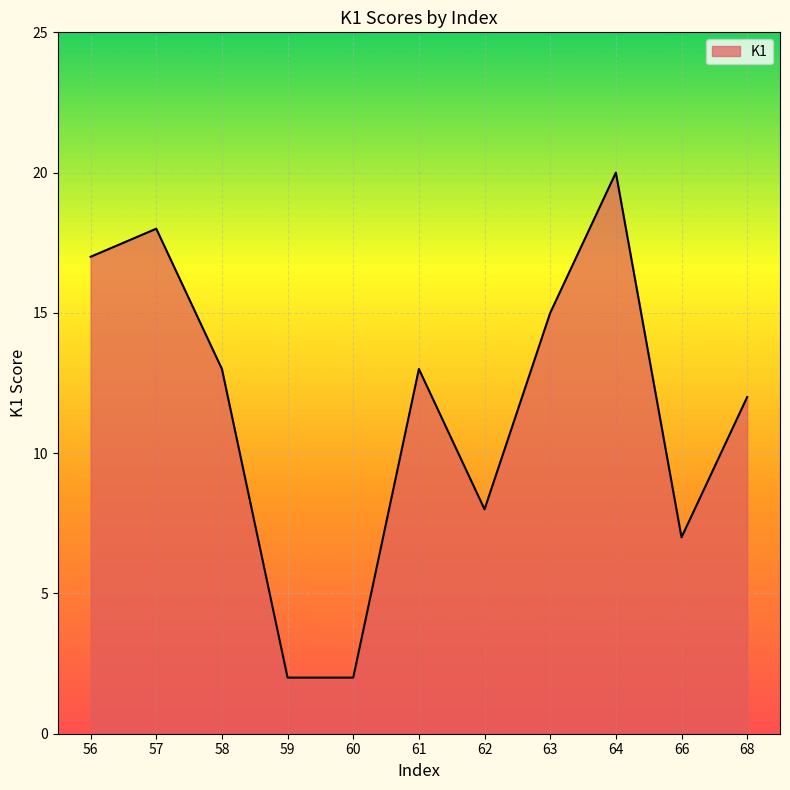

What is the change in value from 61 to 62?

-5